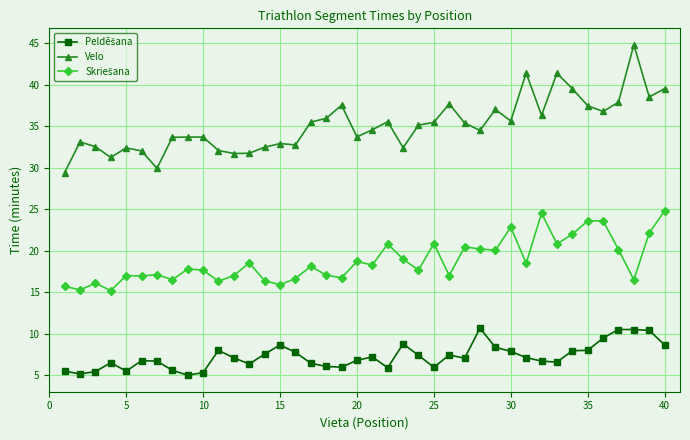

What is the highest value of the Velo series?

44.8